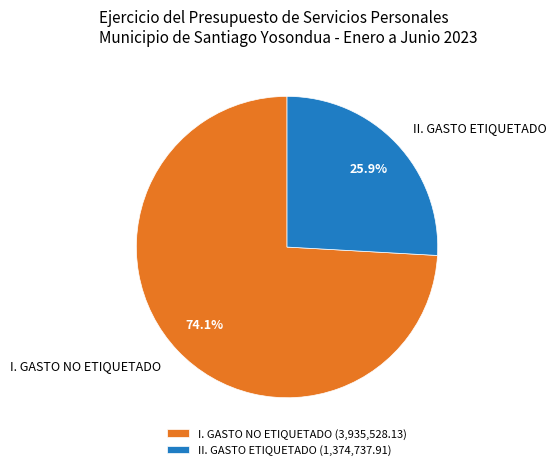

Rank the categories by value from highest to lowest.

I. GASTO NO ETIQUETADO, II. GASTO ETIQUETADO